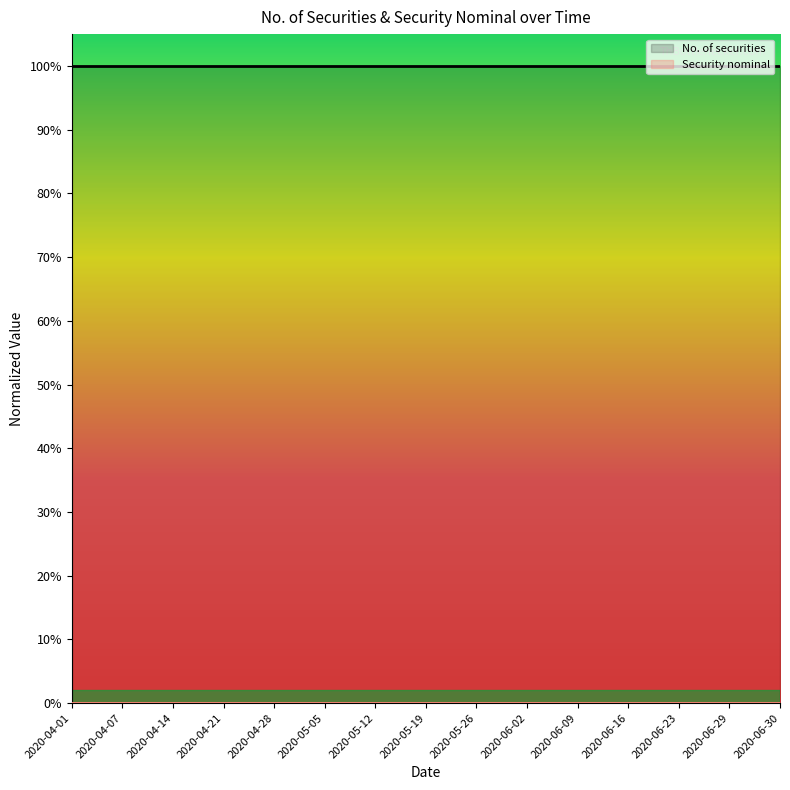

Is it true that No. of securities equals 1.5 at 2020-04-07?

False